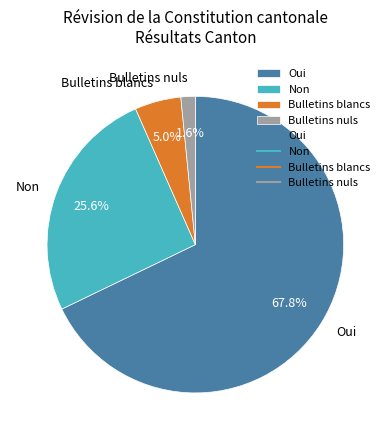

To the nearest percent, what is the difference between the Bulletins nuls and Non slice percentages?

24%